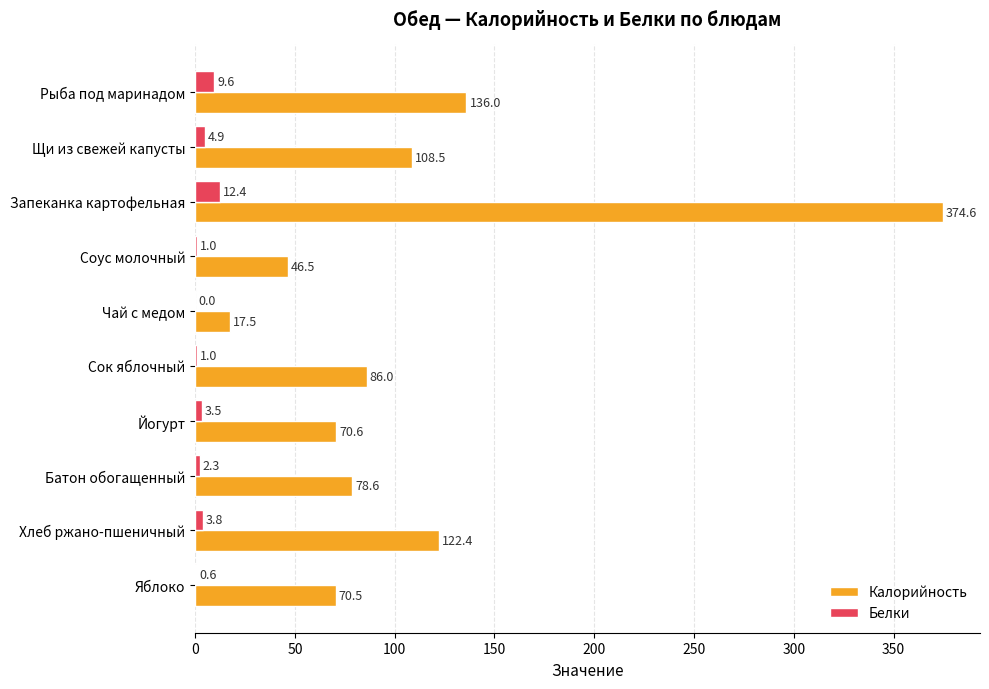

Which series changed the most between Хлеб ржано-пшеничный and Яблоко?

Калорийность